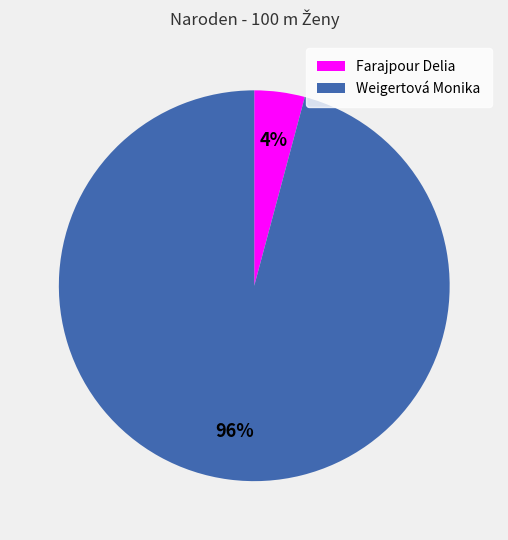

To the nearest percent, what is the combined percentage of Weigertová Monika and Farajpour Delia?

100%